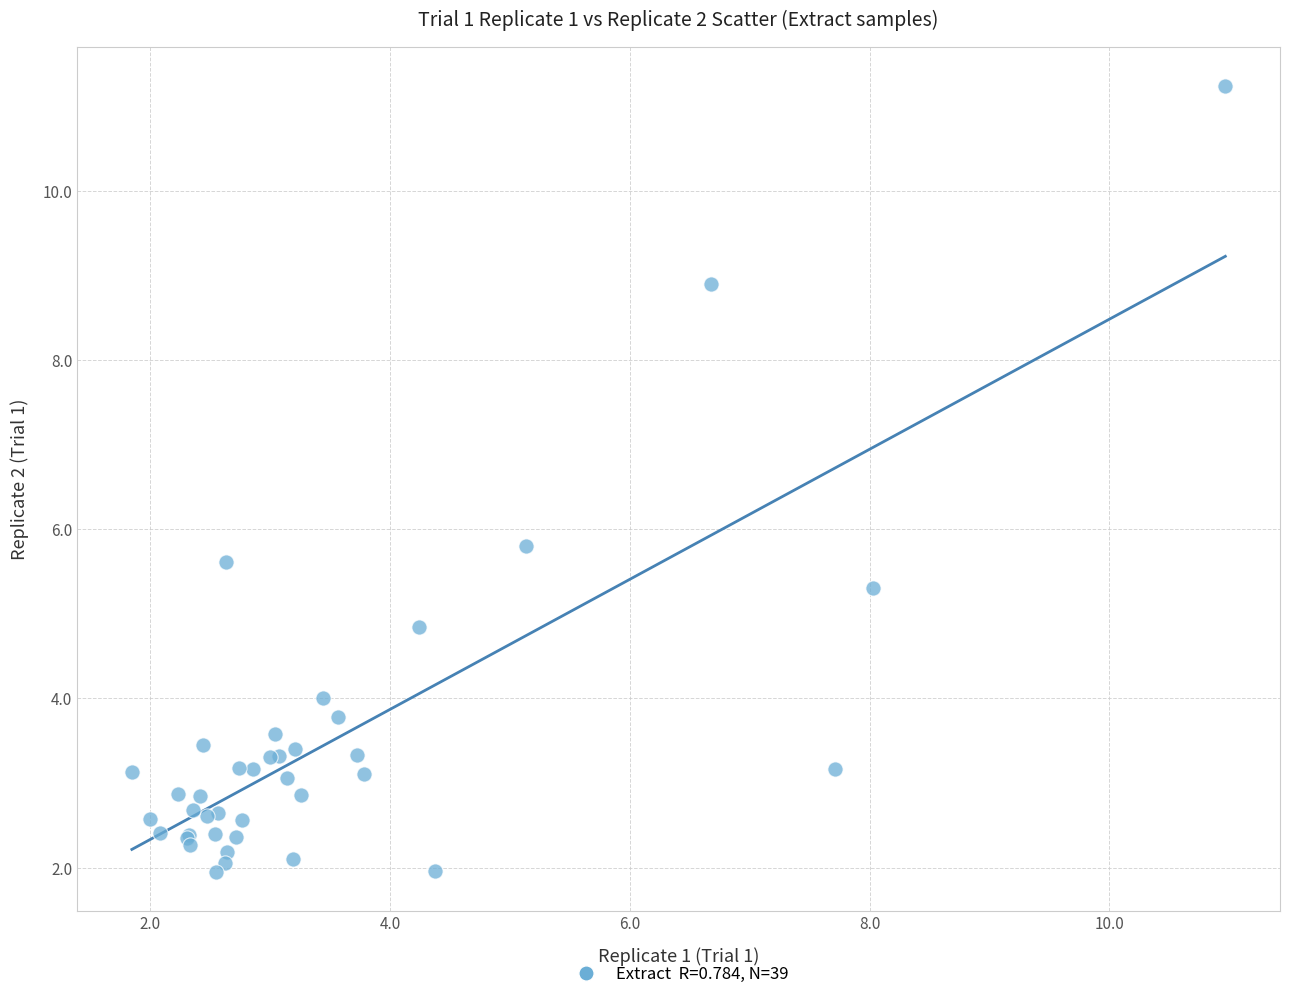

What Y value in the scatter plot is closest to 6?

5.8